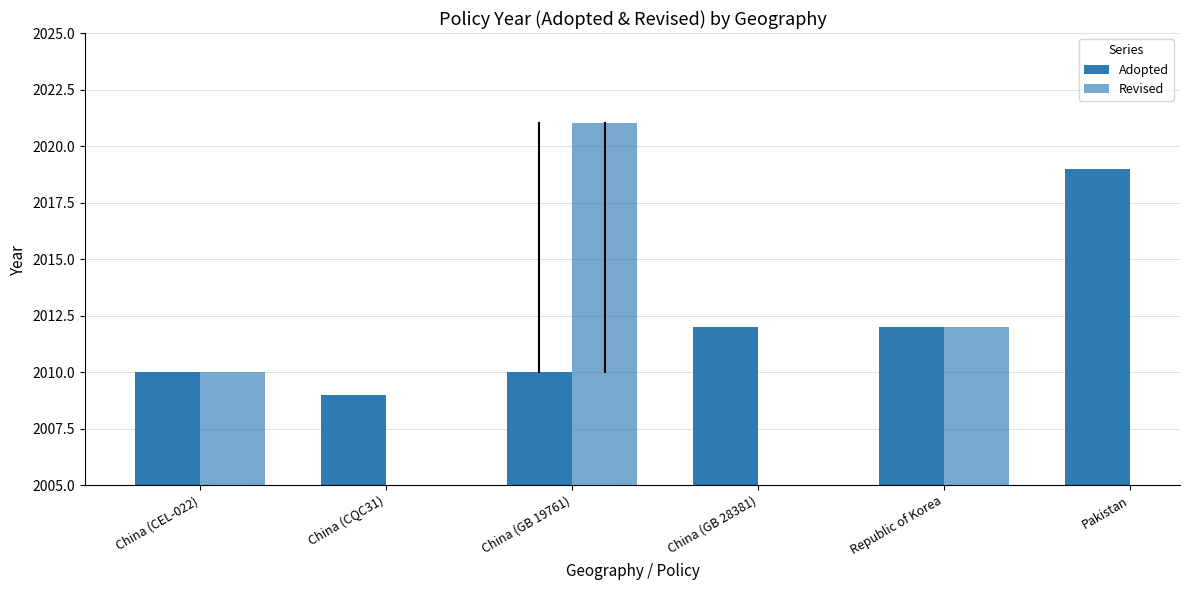

How many bars are there in each group?

2